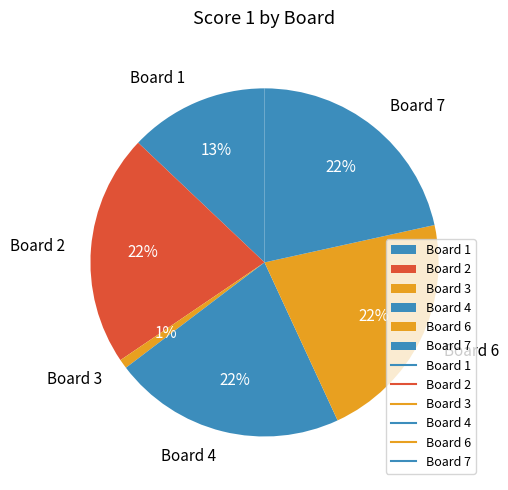

The Board 3 slice represents 15% of the pie. True or false?

False